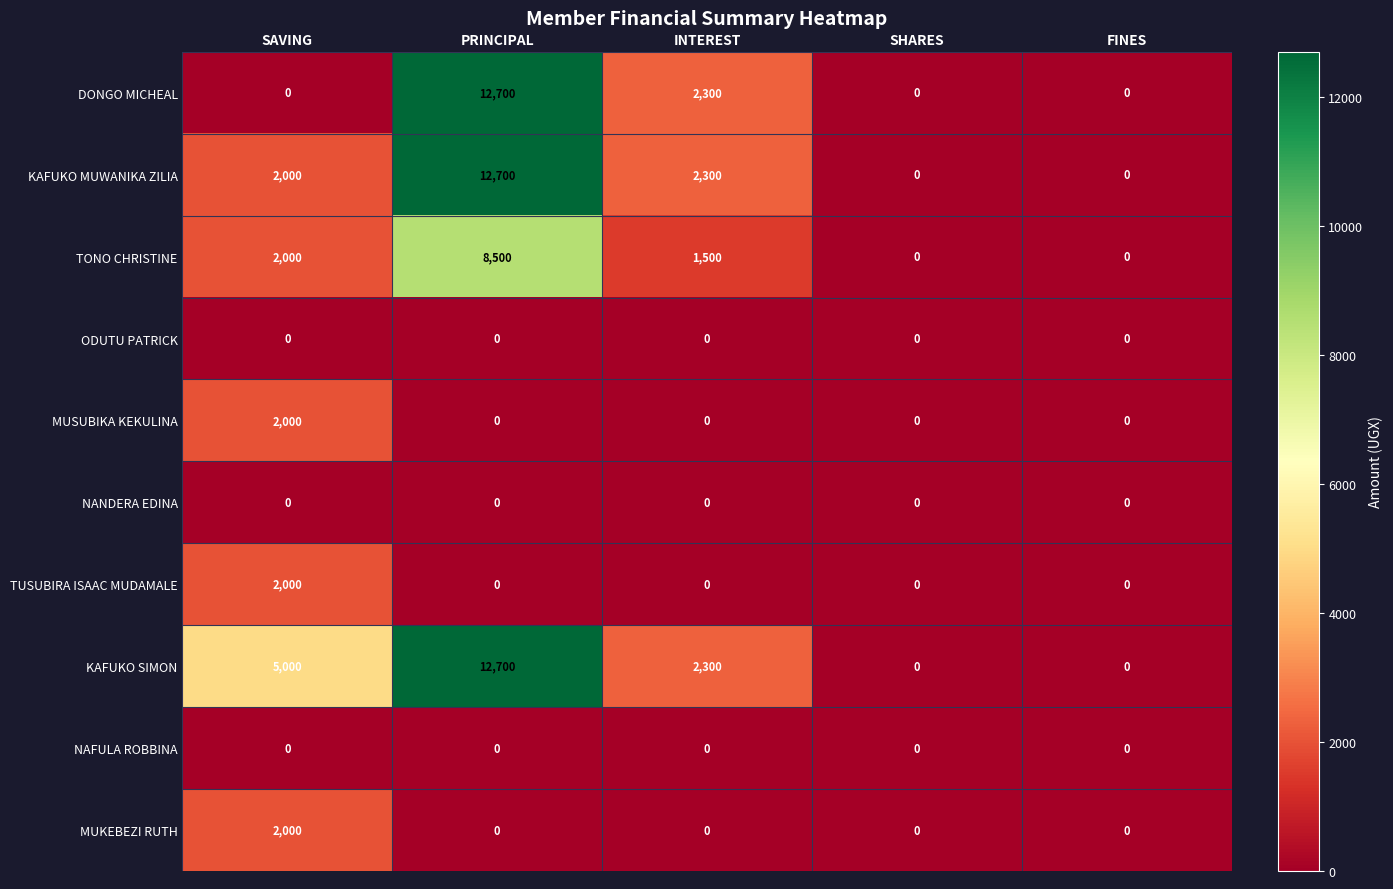

At which category does the chart reach its peak across all series?

PRINCIPAL